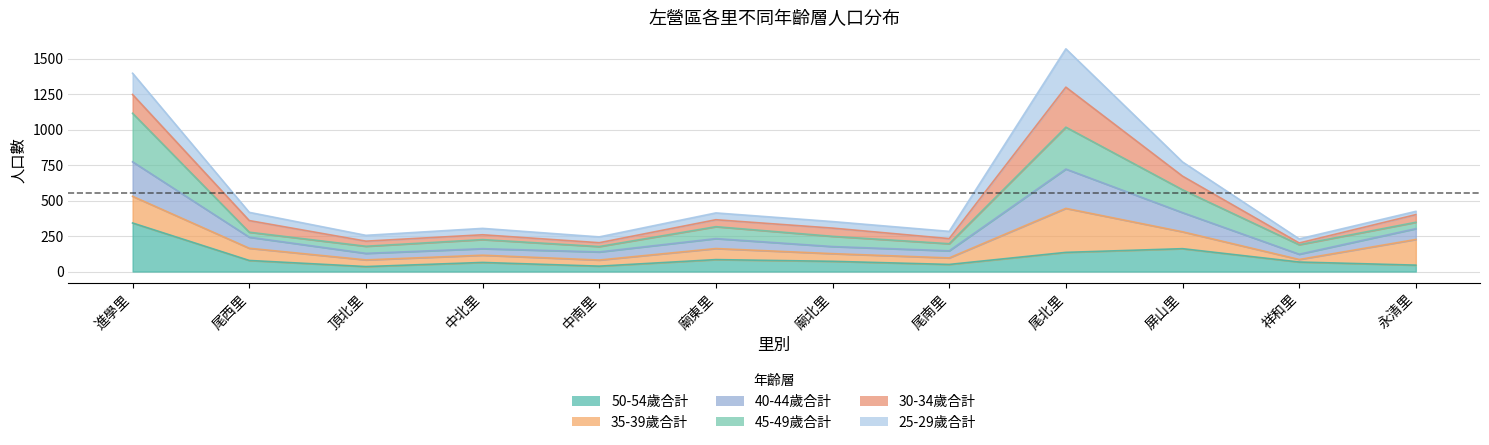

What is the difference between the second highest and minimum values in the 50-54歲合計 series?

126